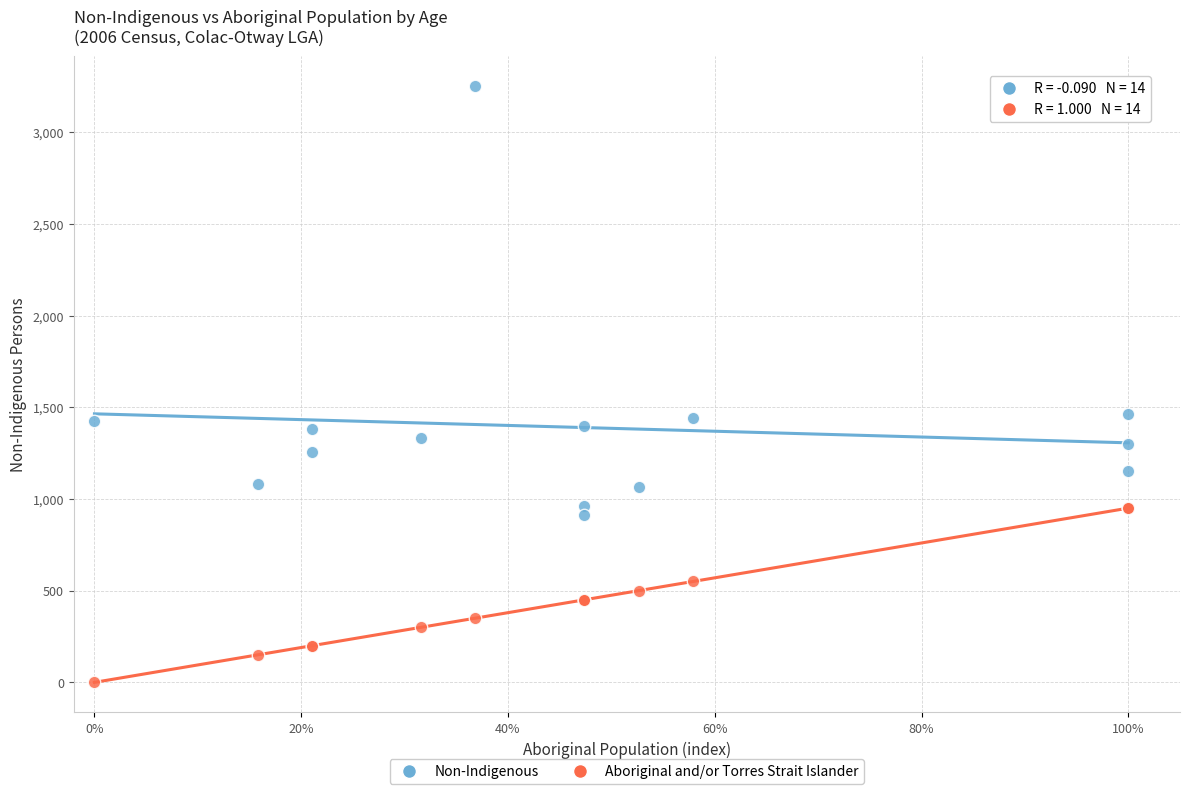

Which series reaches the minimum Y coordinate?

Aboriginal and/or Torres Strait Islander